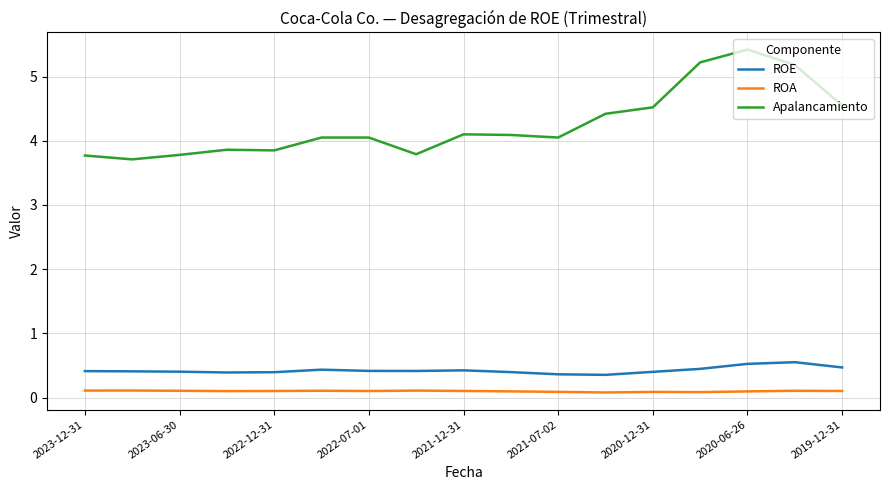

Which series has the largest total across all categories?

Apalancamiento